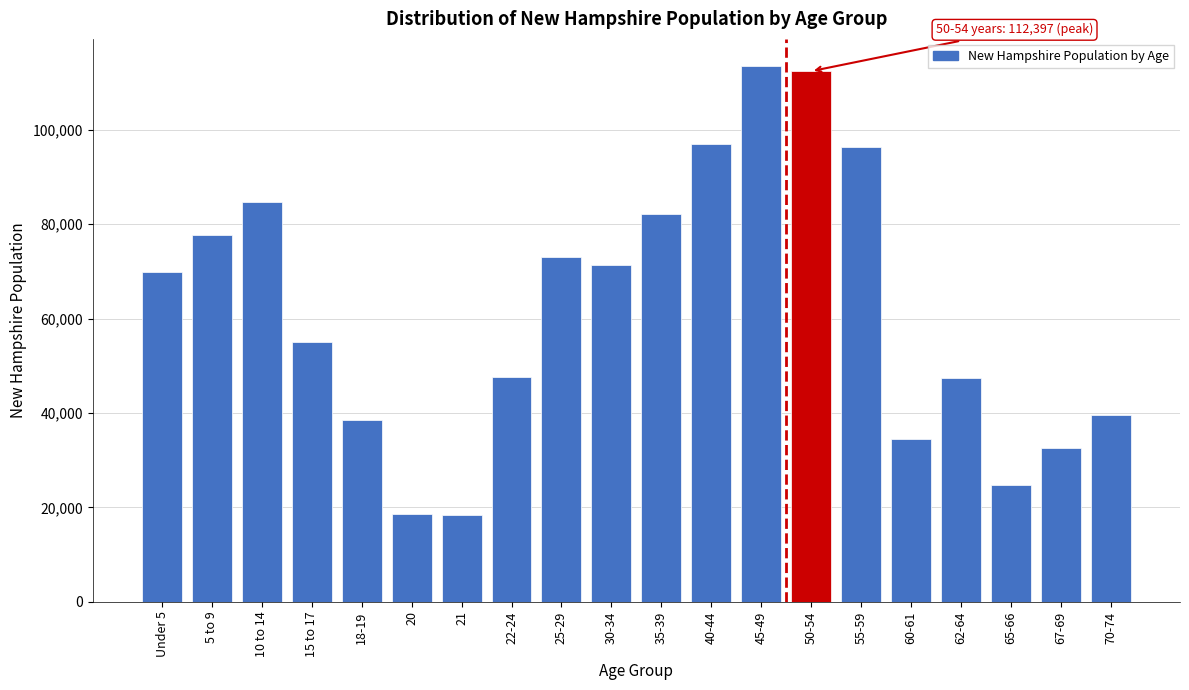

What is the sum of all values?

1234964